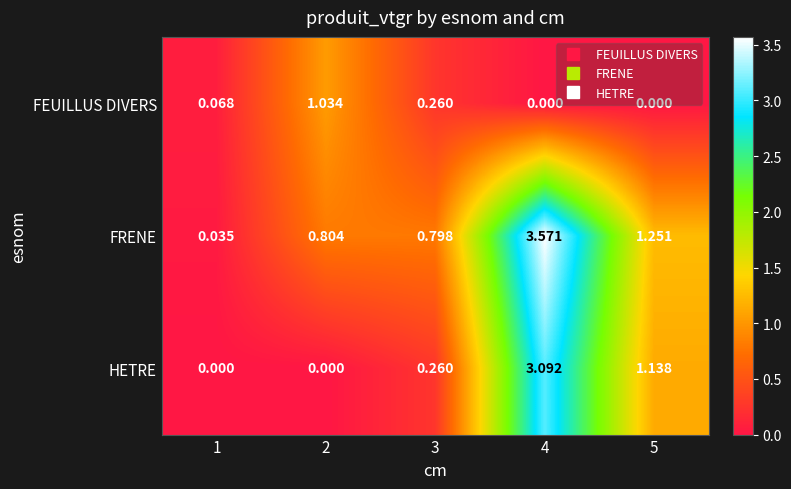

Between 3 and 5, which series saw the biggest shift?

HETRE